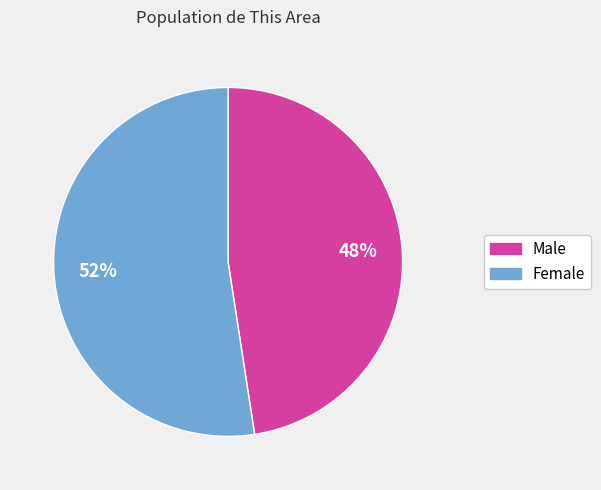

Does any single category account for the majority?

Yes